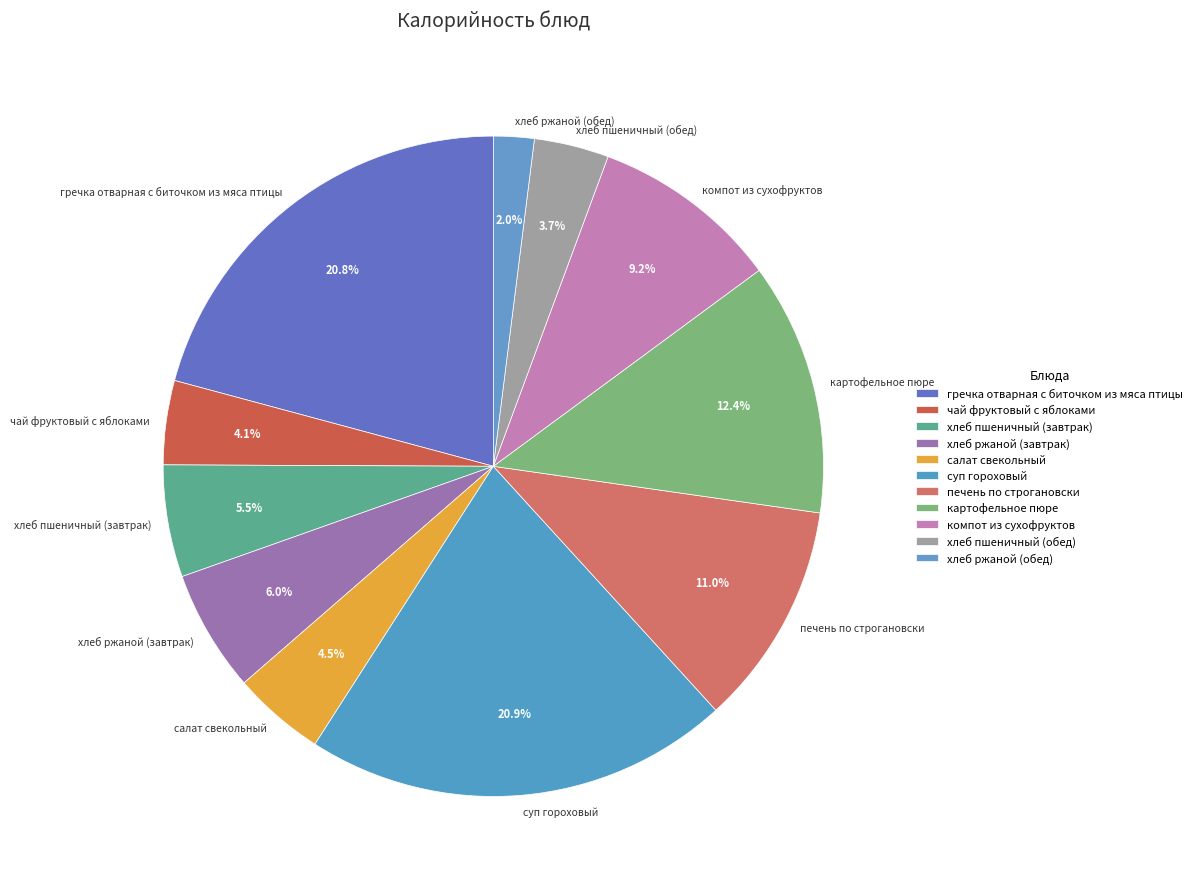

Which category has the smallest portion of the pie?

хлеб ржаной (обед)